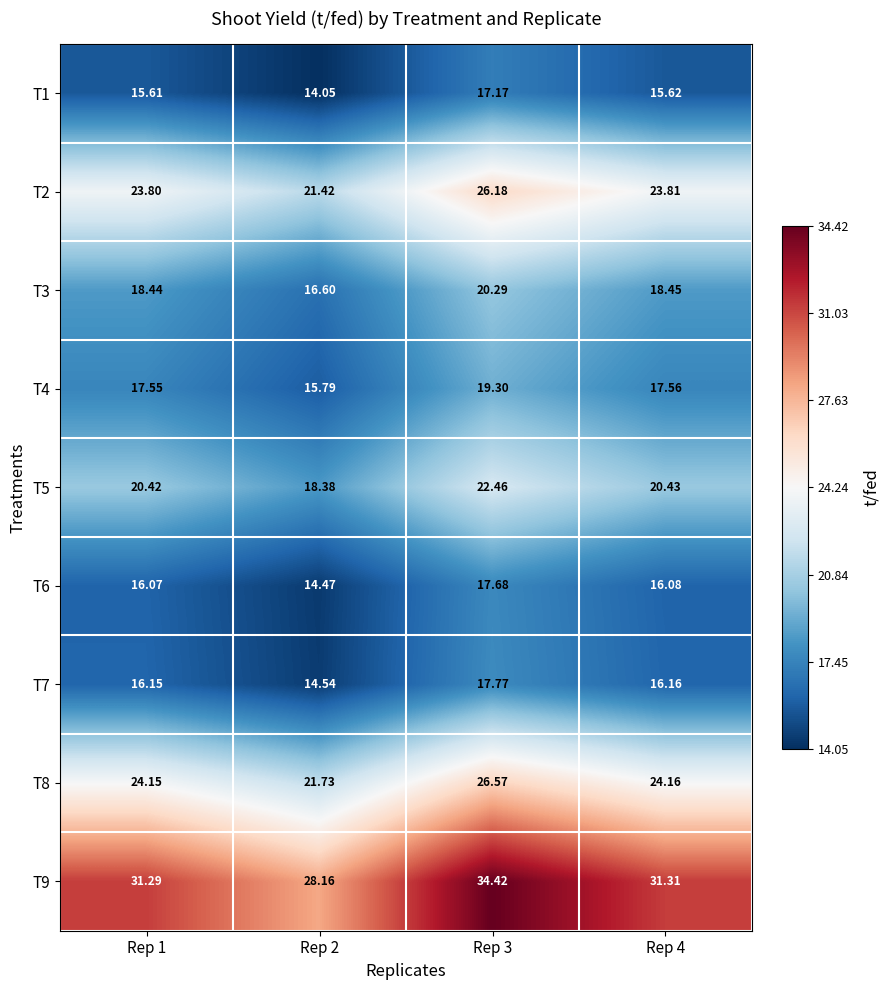

Is the value of T8 at Rep 3 greater than the value of T3 at Rep 1?

Yes